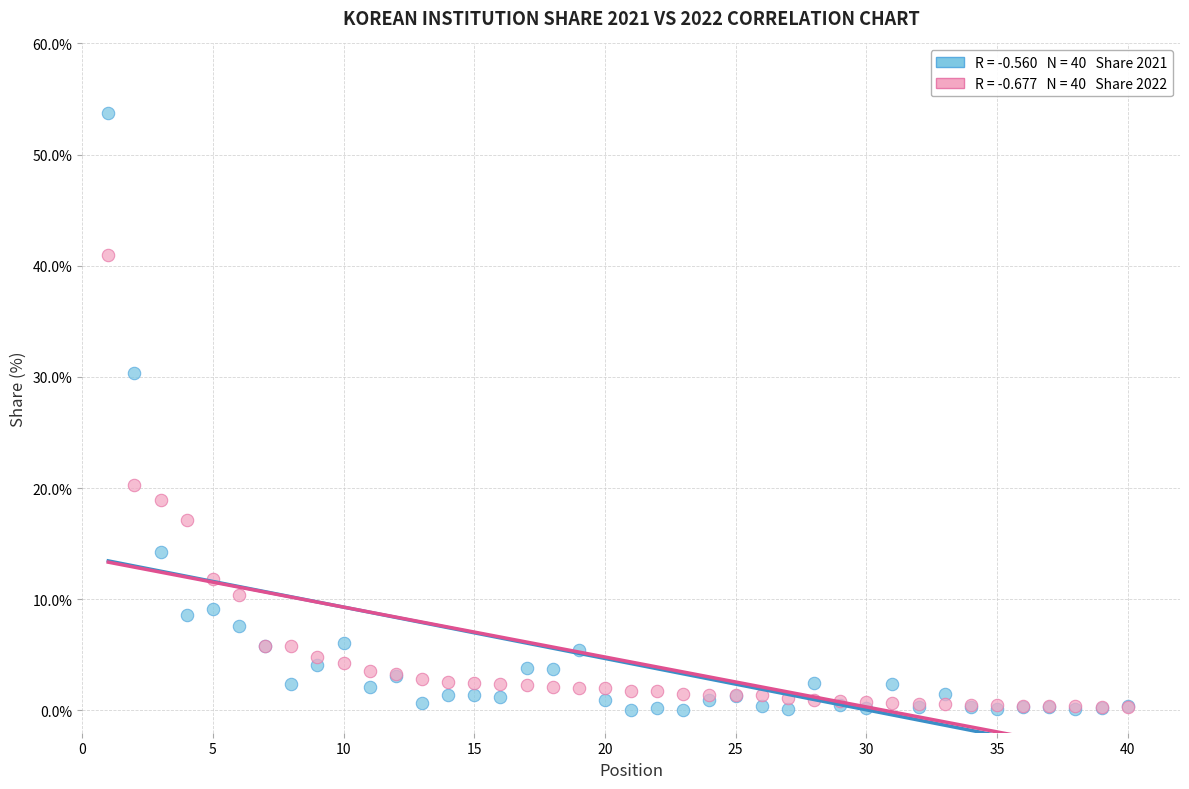

Across all series, what Y value is closest to 26?

30.3